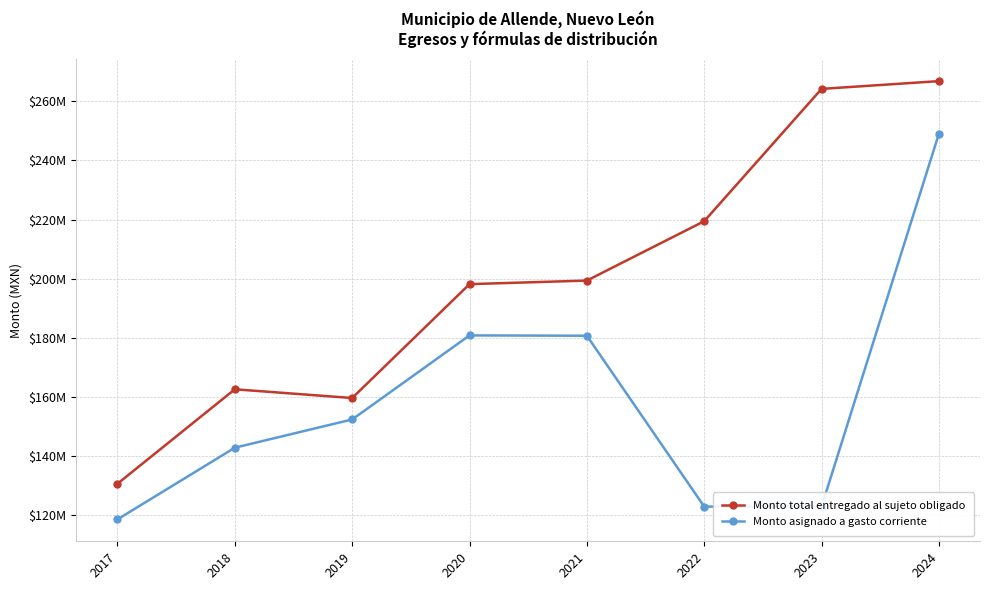

List the series in order of their peak value, highest first.

Monto total entregado al sujeto obligado, Monto asignado a gasto corriente